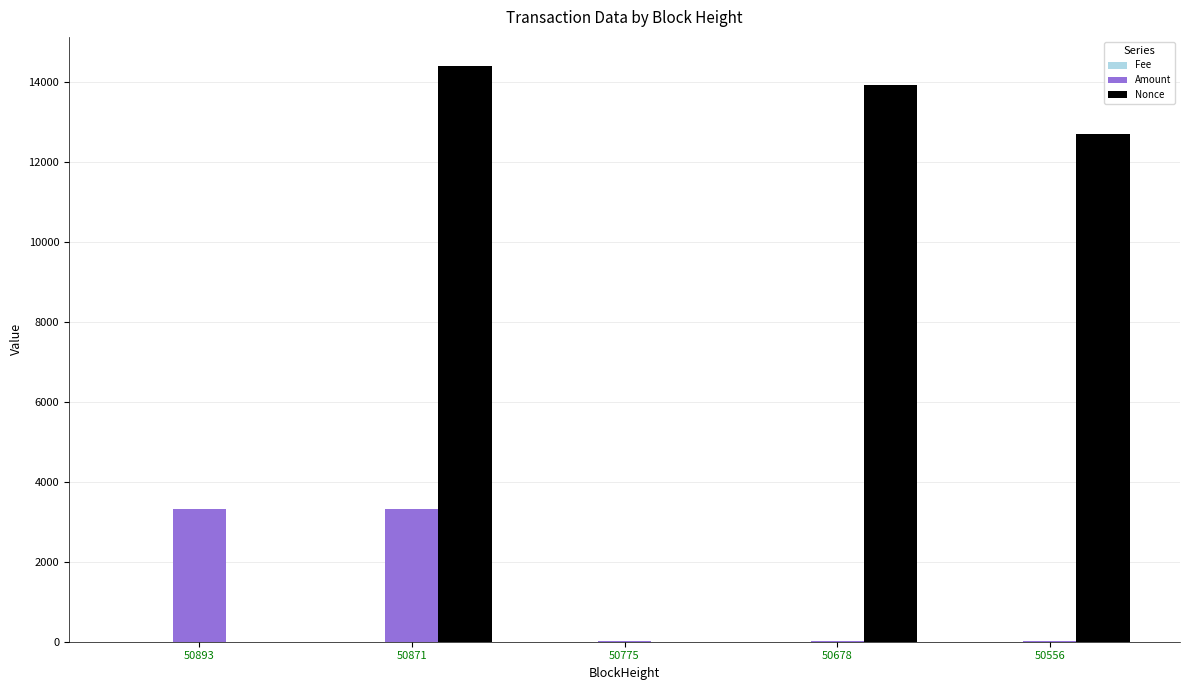

What is the sum of all Nonce values?

41042.0